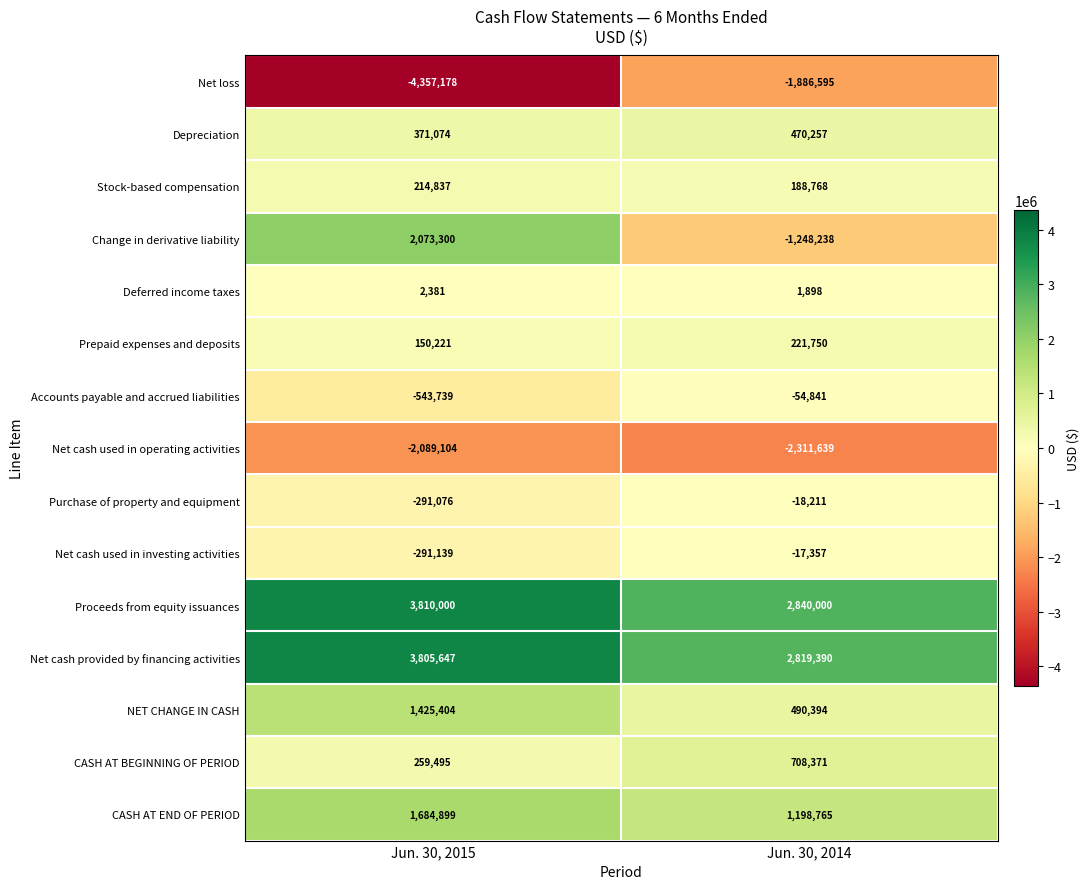

Which category has the highest value across all series?

Jun. 30, 2015